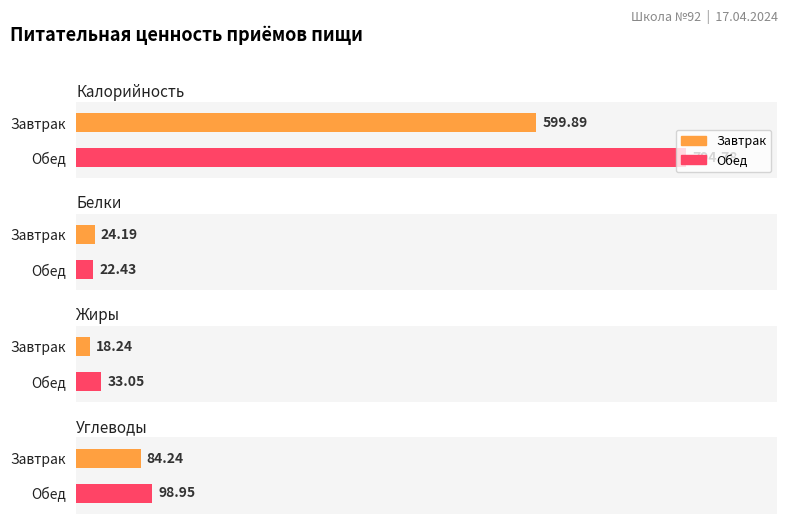

What is the highest value of the Калорийность series?

794.8